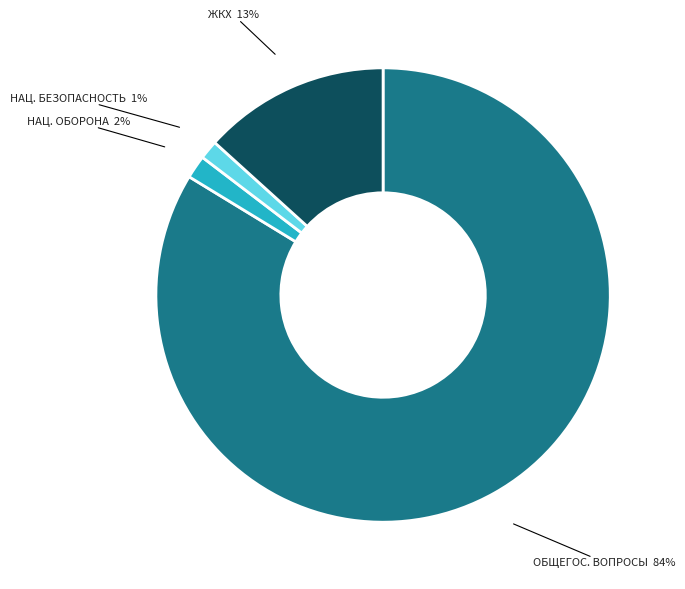

Which has a higher value, НАЦ. ОБОРОНА or ЖКХ?

ЖКХ